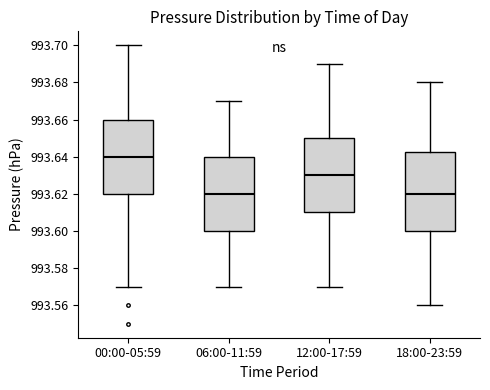

Comparing the boxes themselves (not the whiskers), which one is the tallest?

18:00-23:59